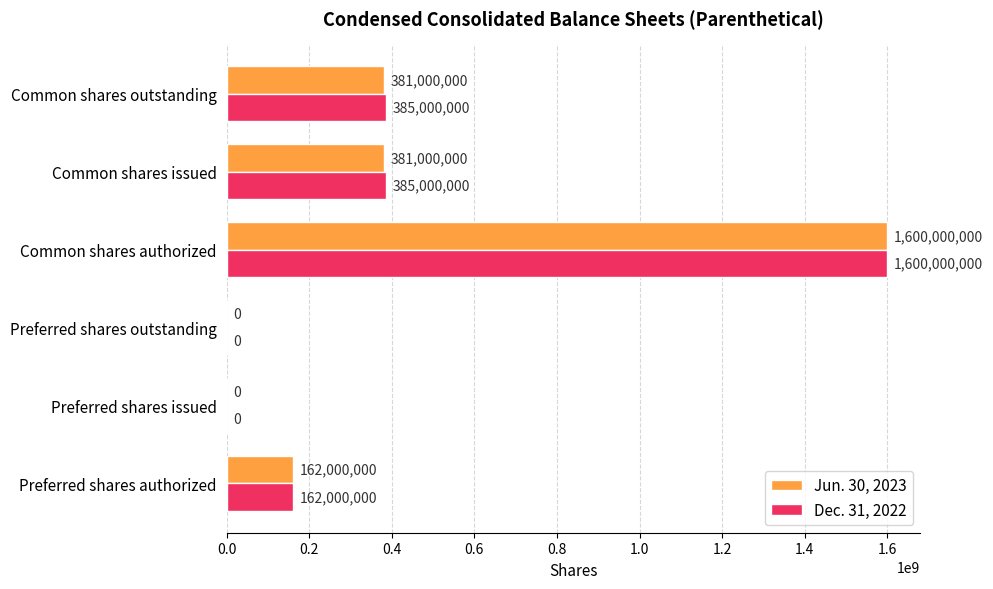

What is the maximum value for Jun. 30, 2023?

1600000000